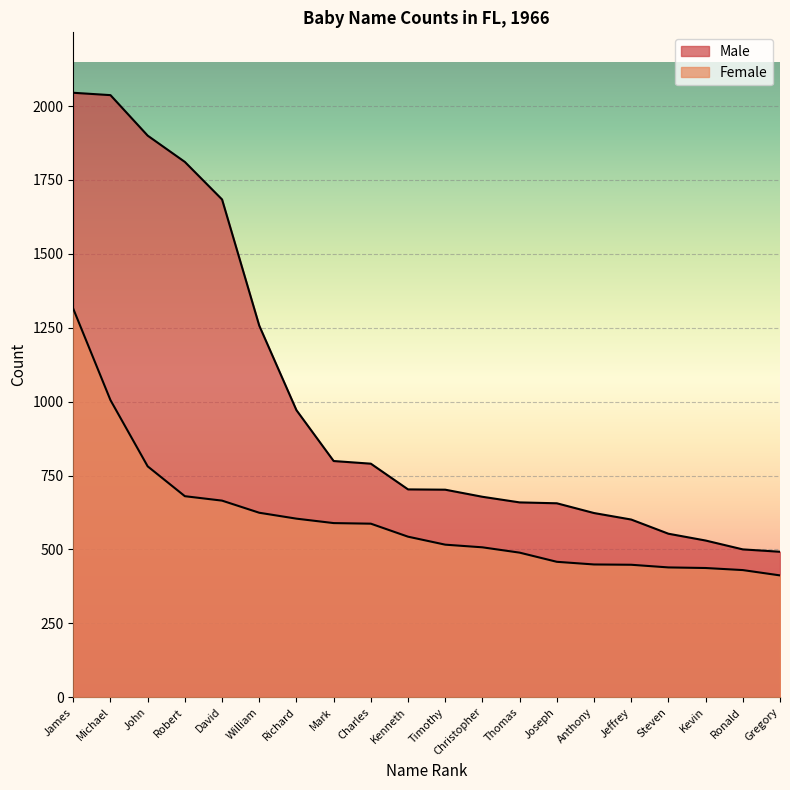

What is the sum of all Female values?

11977